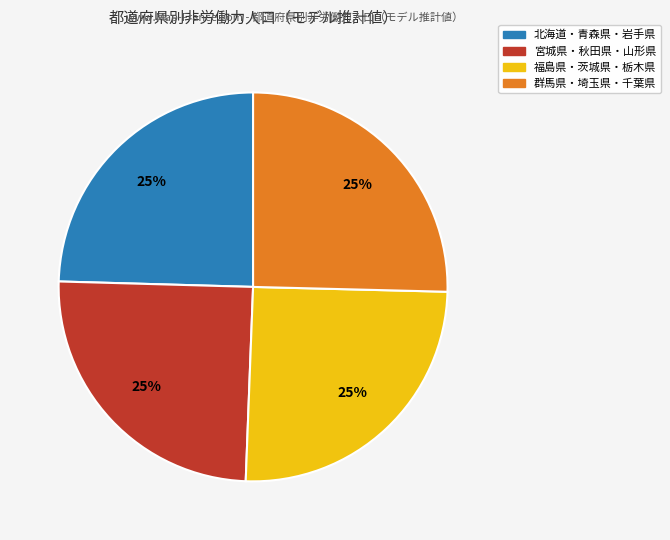

To the nearest percent, what is the average slice percentage?

25%